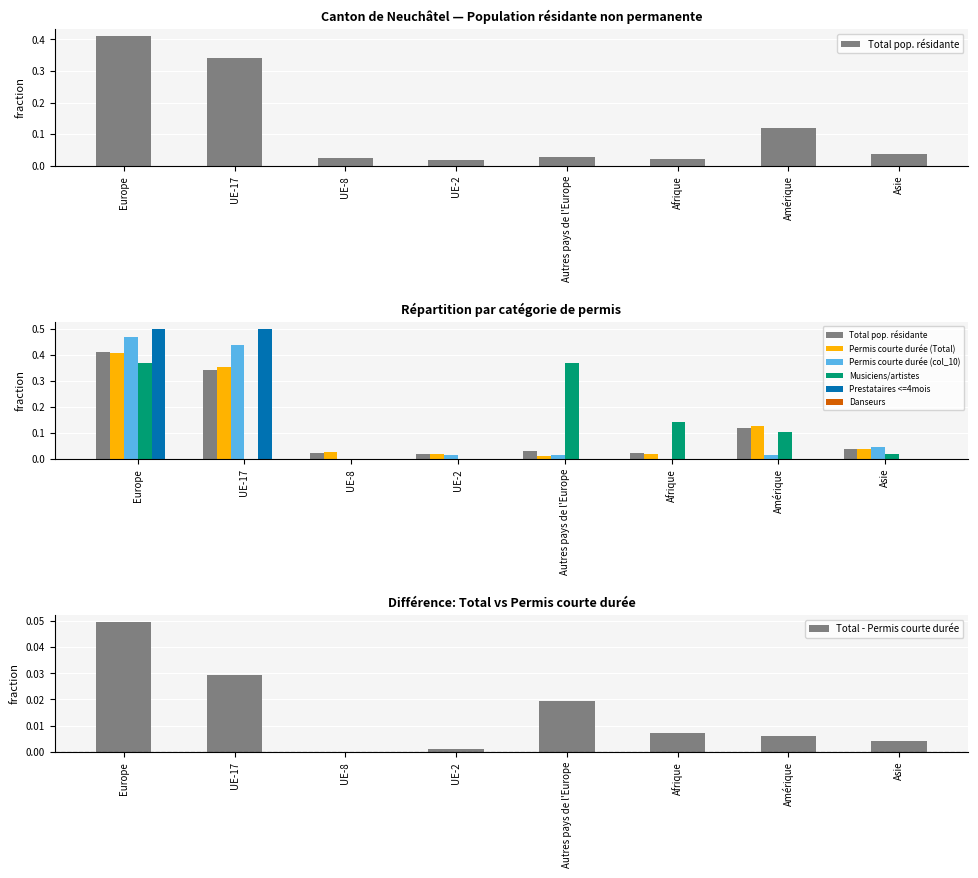

List the series in order of their peak value, lowest first.

Musiciens/artistes, Permis courte durée (Total), Total pop. résidante, Permis courte durée (col_10), Prestataires <=4mois